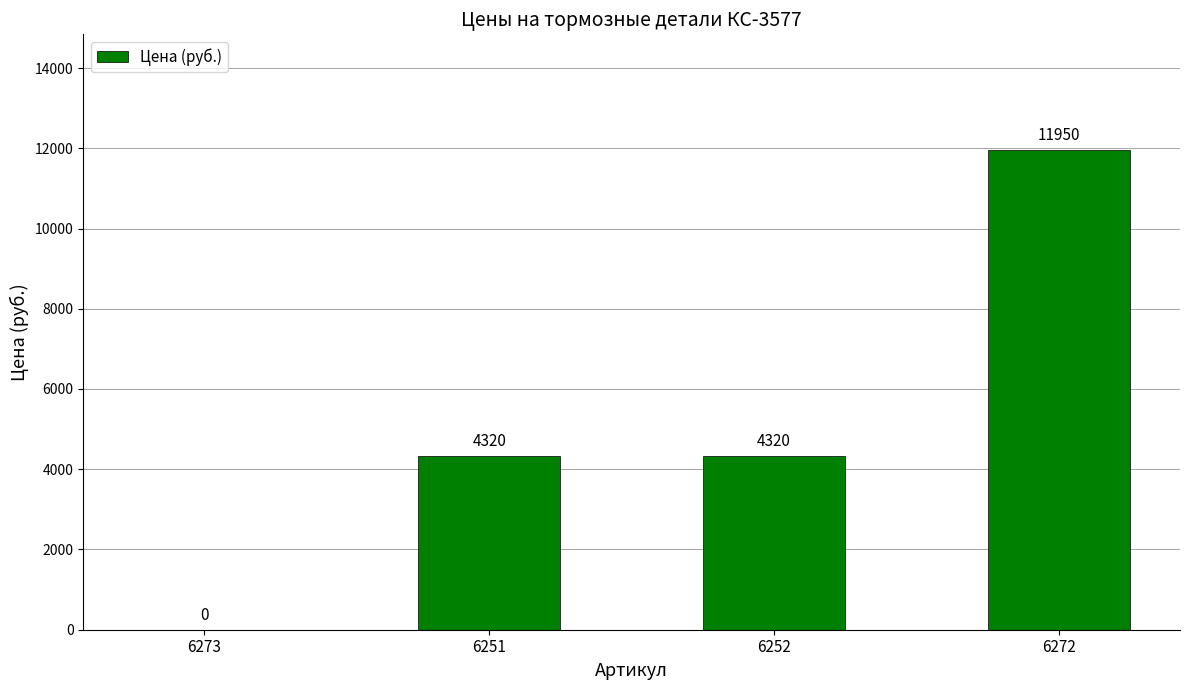

What is the sum of the values at 6273 and 6251?

4320